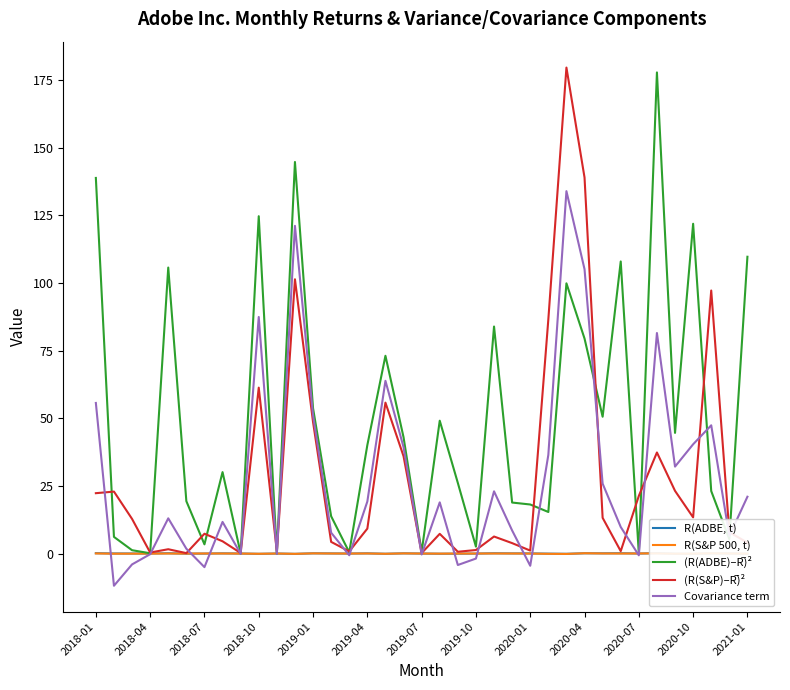

True or false: Covariance term has a value of -1.8 at 2019-10.

True